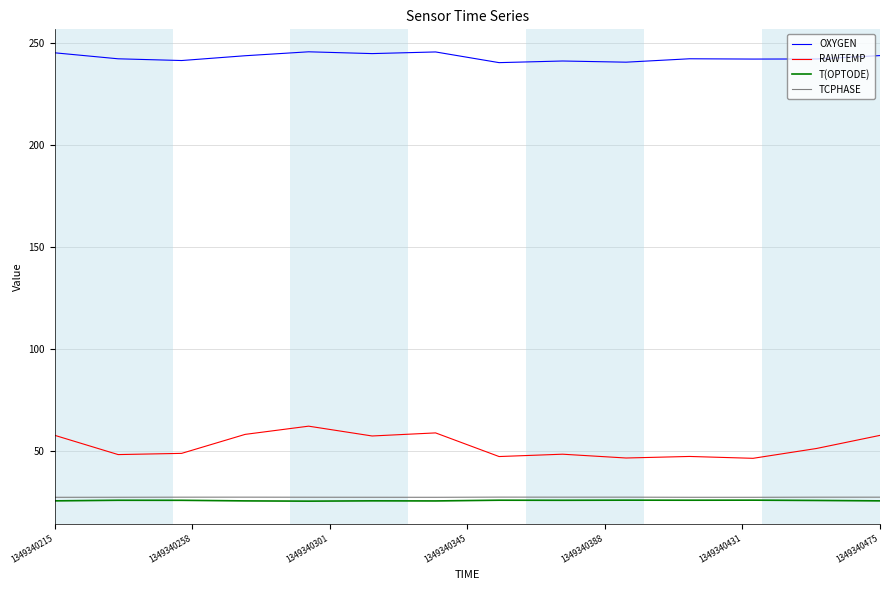

True or false: T(OPTODE) and RAWTEMP cross at least once.

False